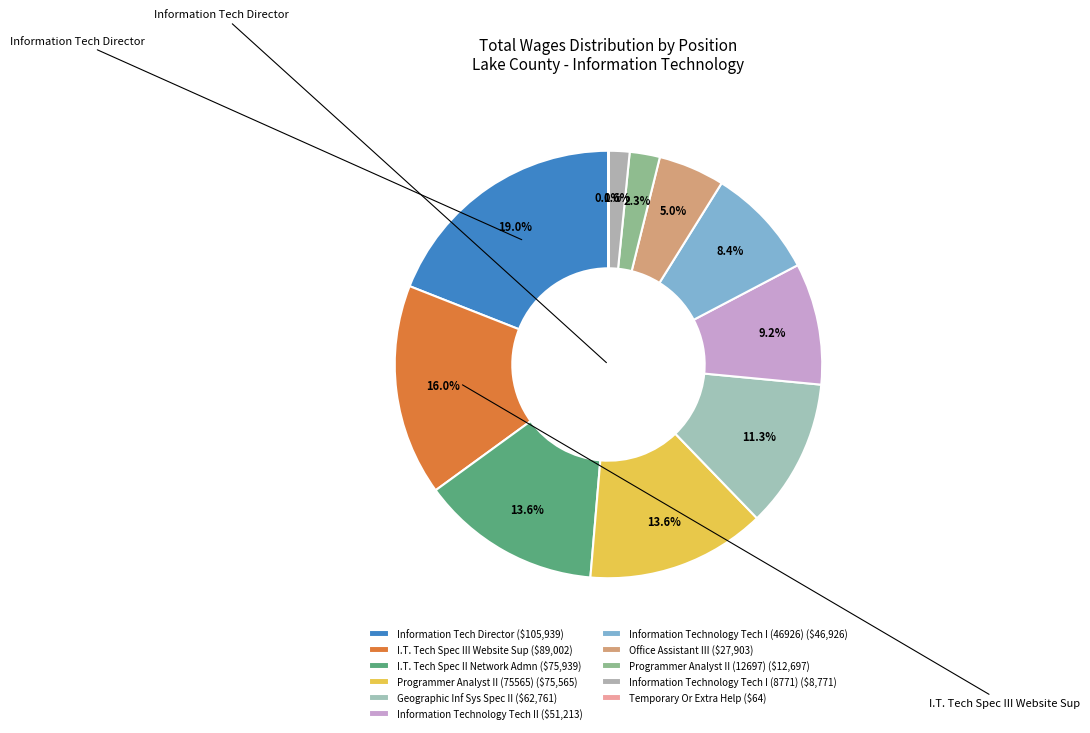

To the nearest percent, what is the average slice percentage?

9%